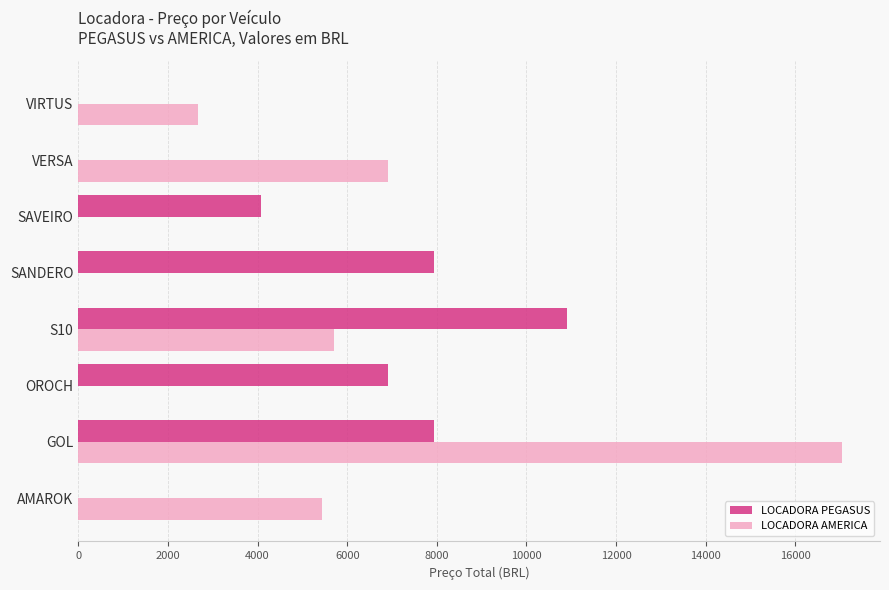

True or false: LOCADORA AMERICA has a value of 2663.2 at VIRTUS.

True